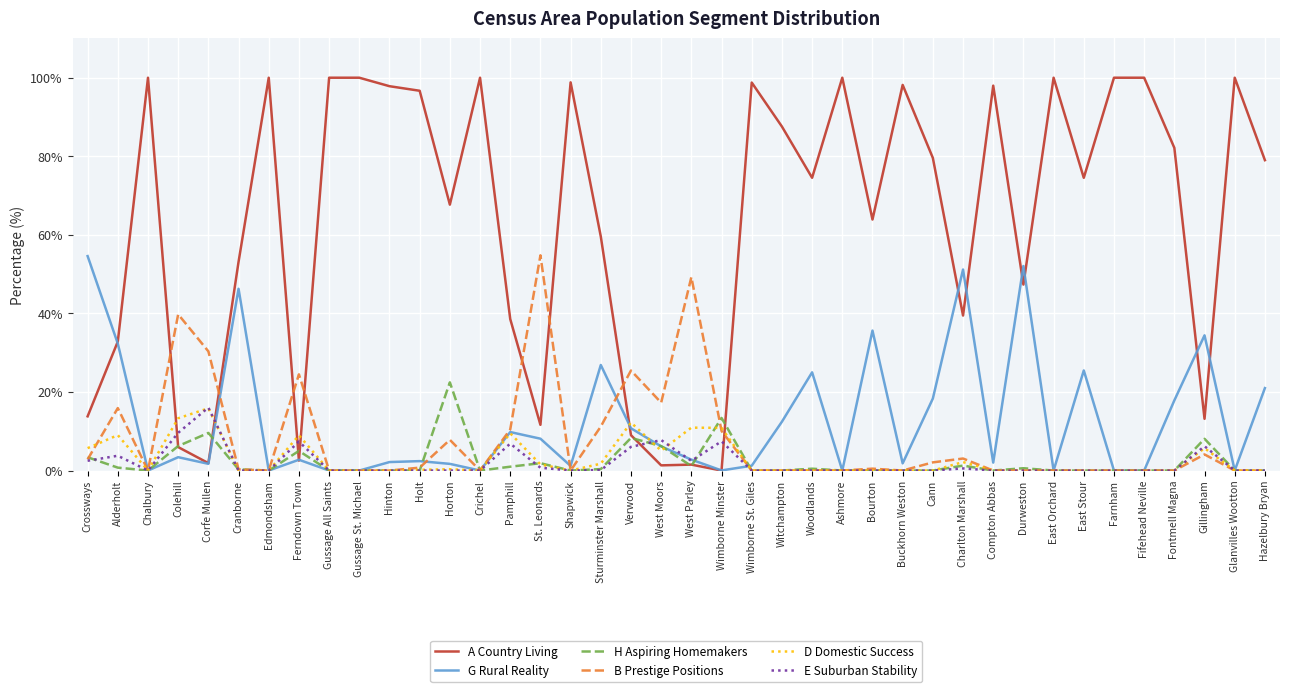

Is the value of B Prestige Positions at Cranborne greater than the value of A Country Living at Ashmore?

No